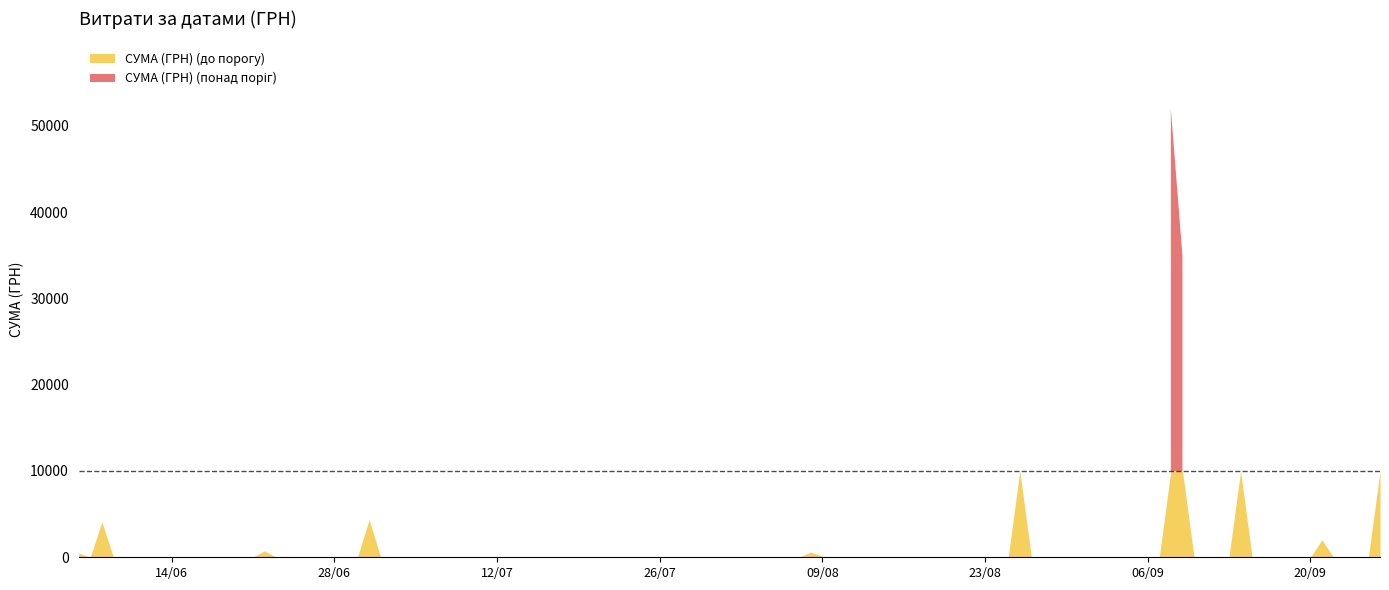

What is the difference between the second highest and second lowest values?

15968.4